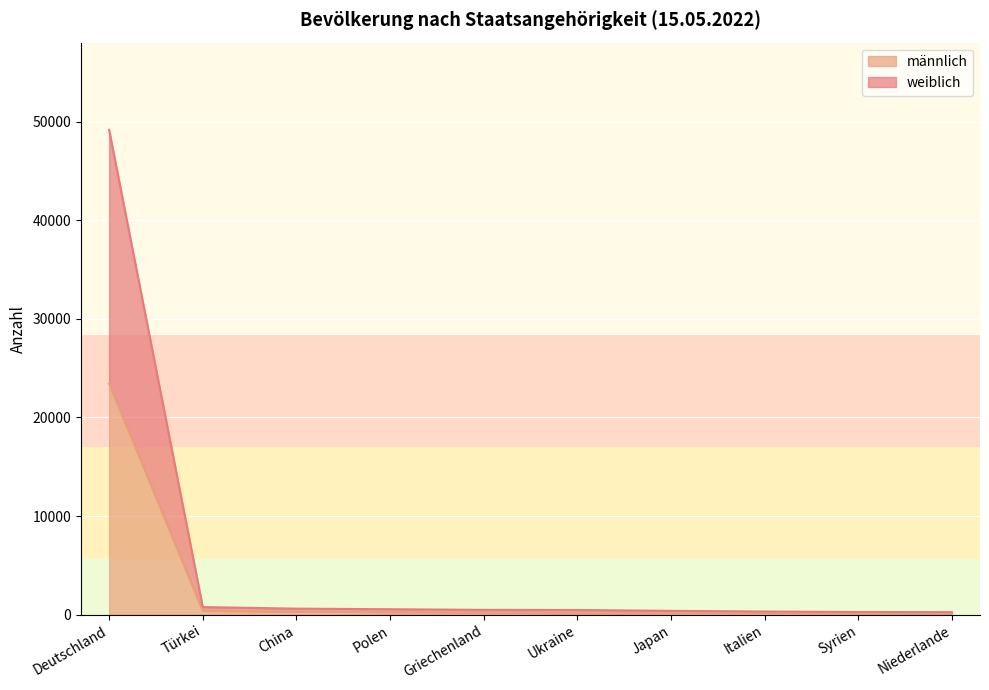

What is the label of the 9th point from the right?

Türkei